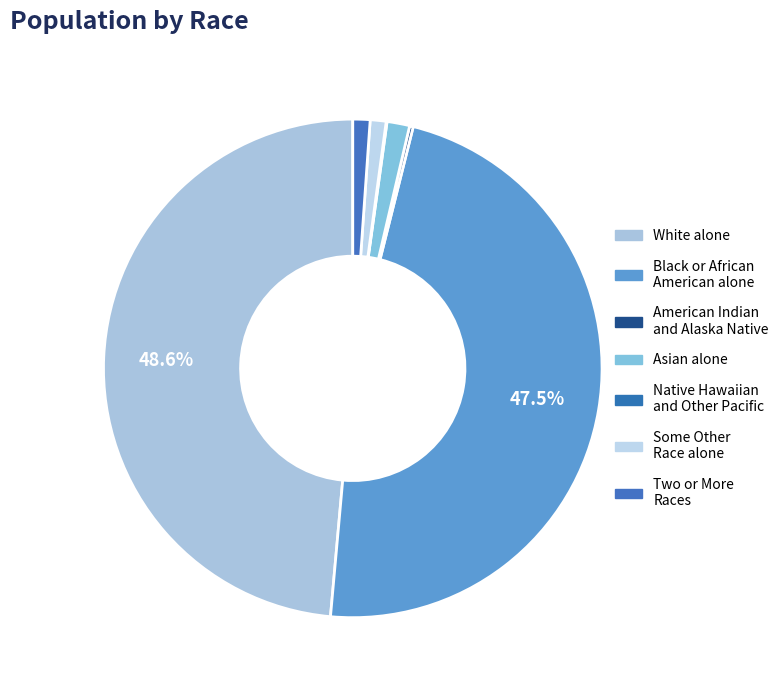

How many segments does this pie chart have?

7